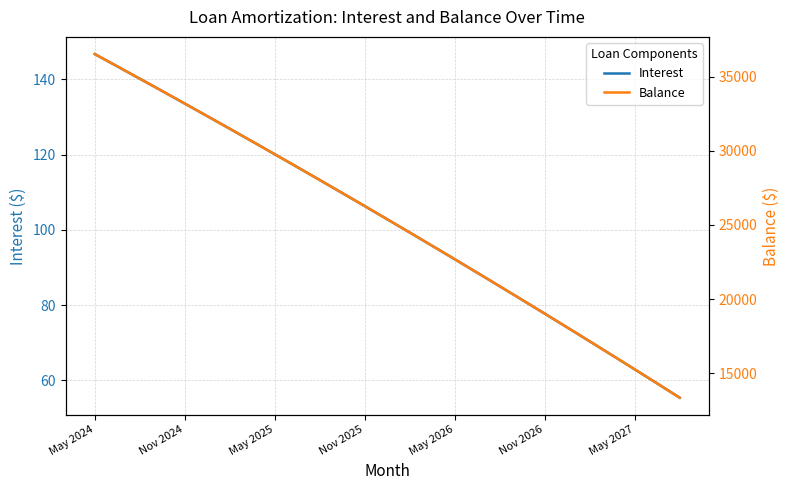

What is the maximum value for Interest?

146.7